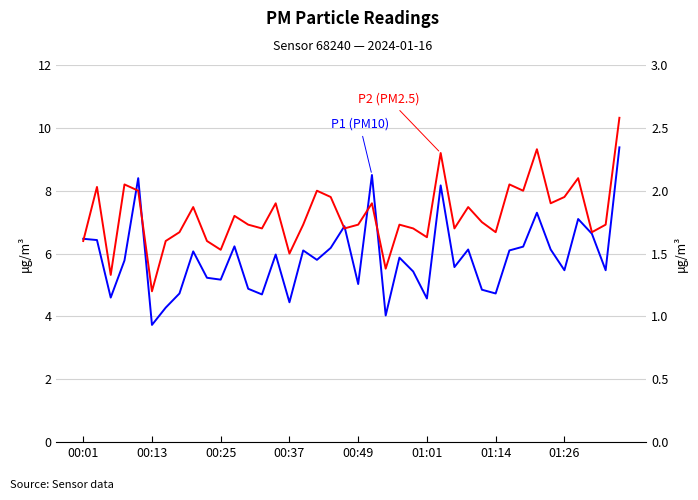

Rank the series by their maximum value, from highest to lowest.

P1 (PM10), P2 (PM2.5)